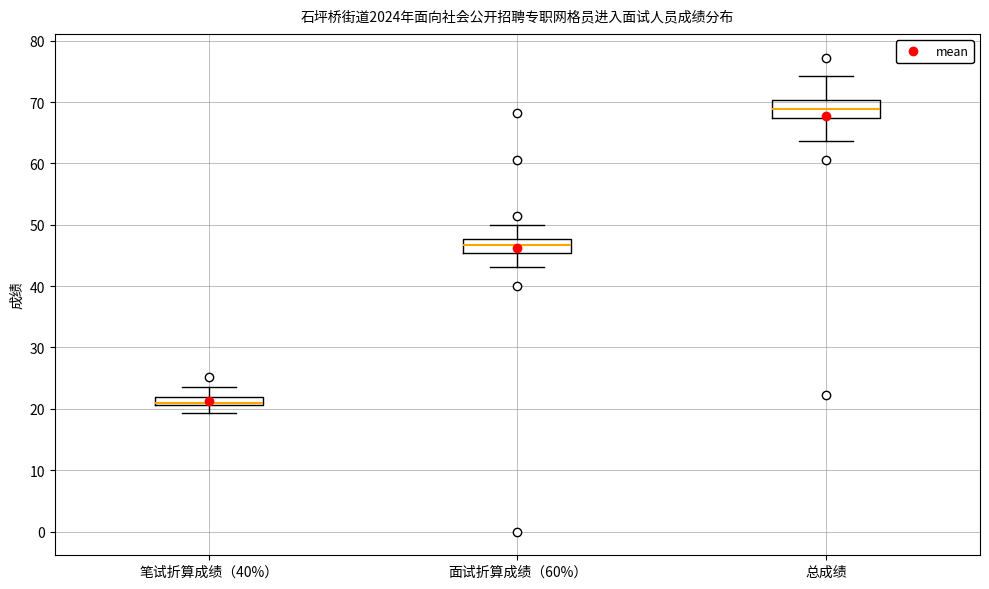

Which box has the highest median line?

总成绩